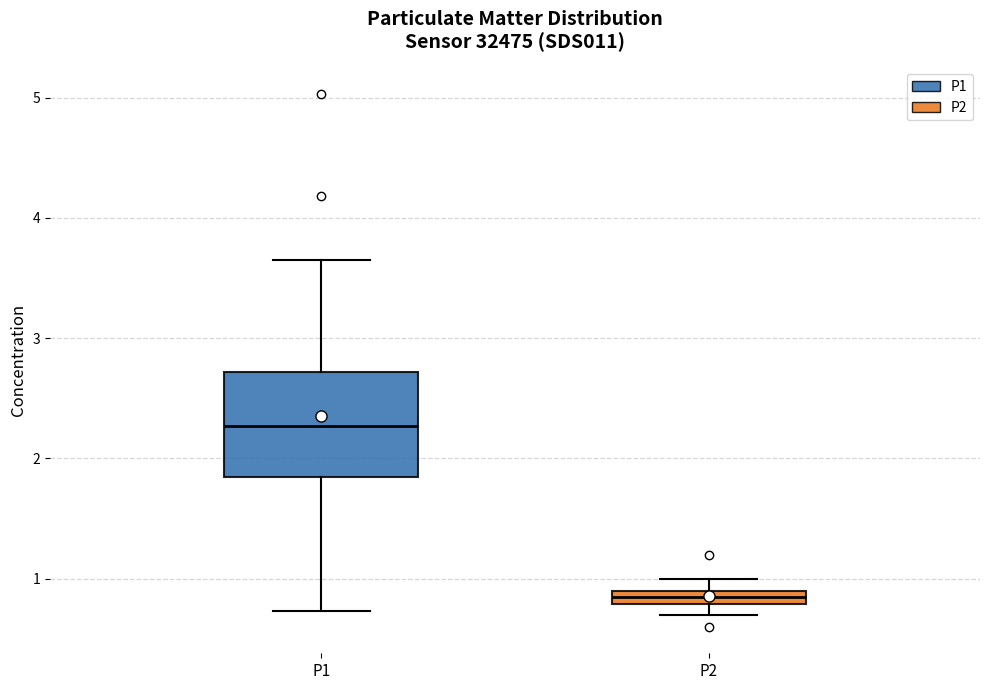

Comparing the boxes themselves (not the whiskers), which one is the tallest?

P1